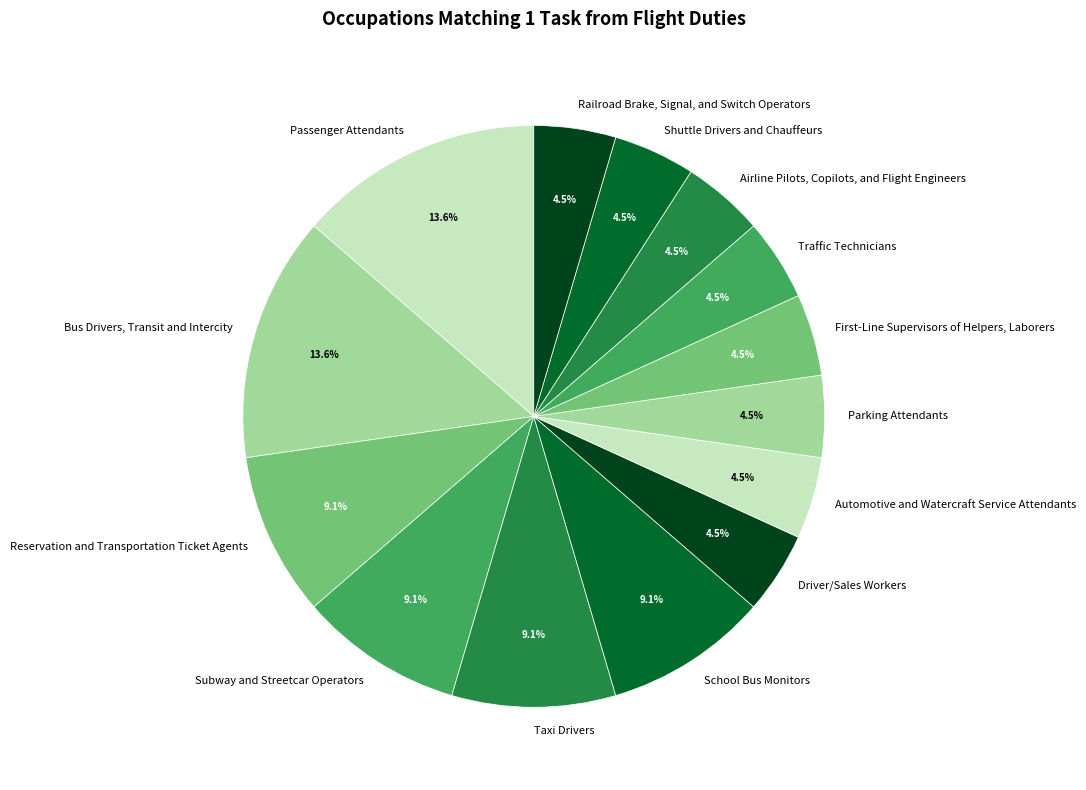

To the nearest percent, what is the average slice percentage?

7%